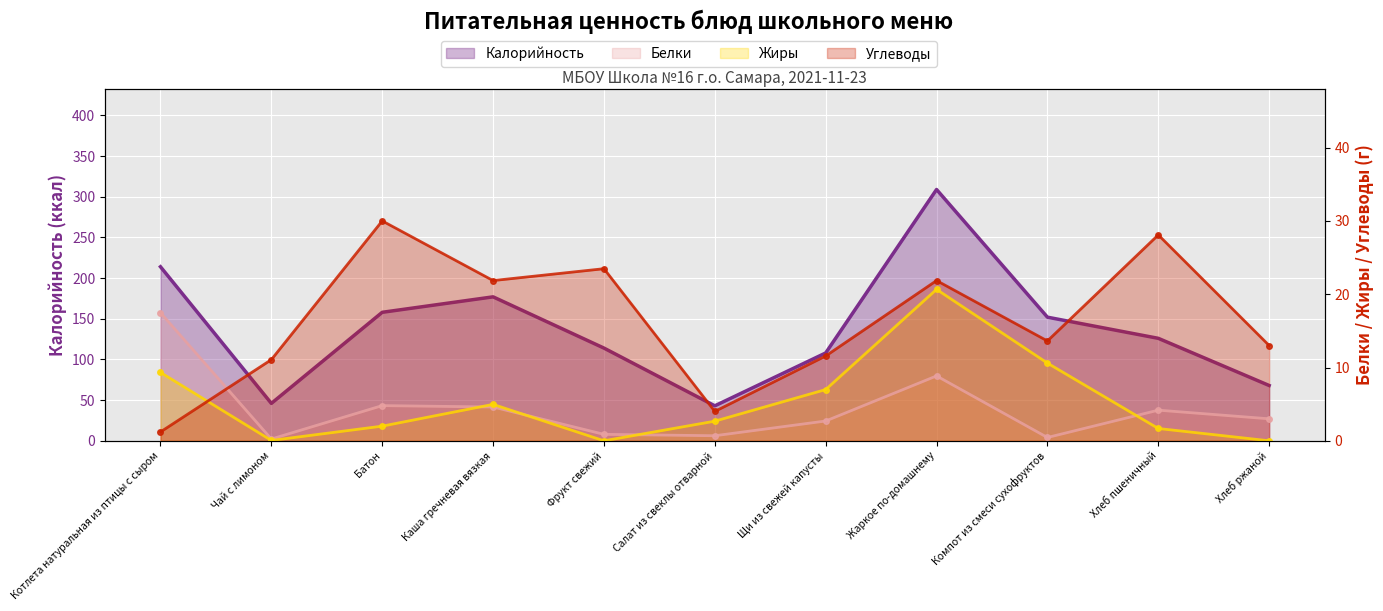

Which series has the widest spread of values?

Калорийность